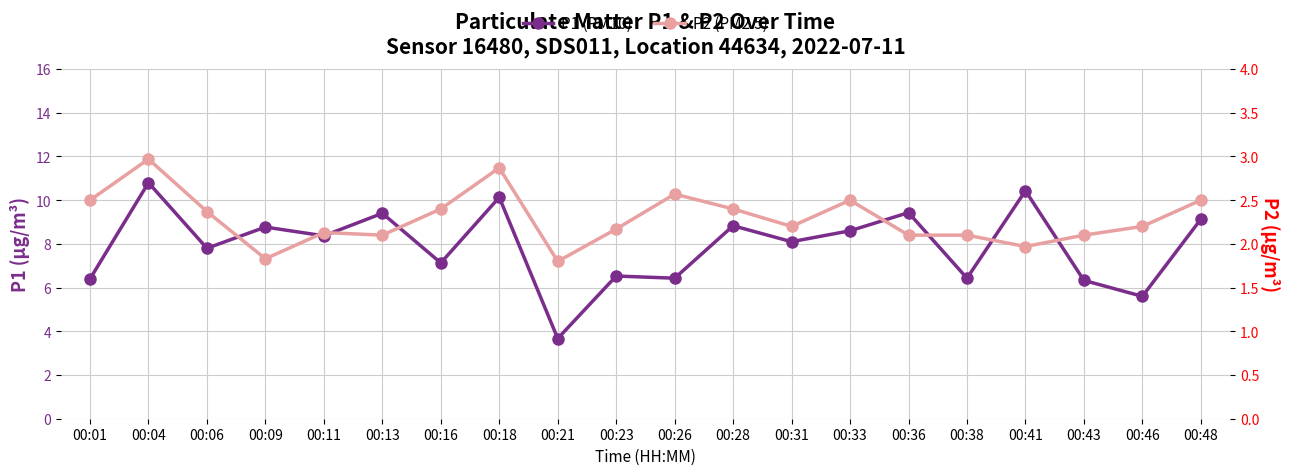

What is the difference between the maximum and minimum values in the P1 (PM10) series?

7.1